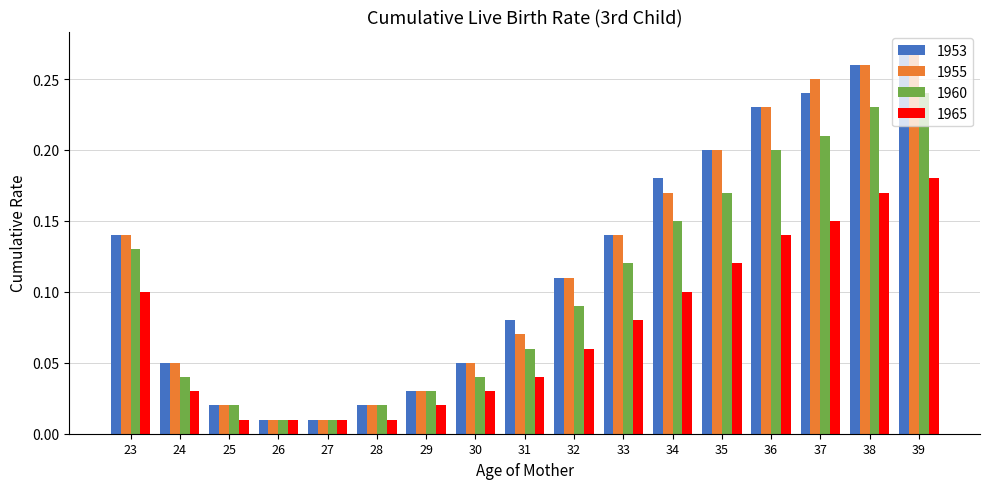

The 1955 series shows 0.2 at 36. True or false?

True